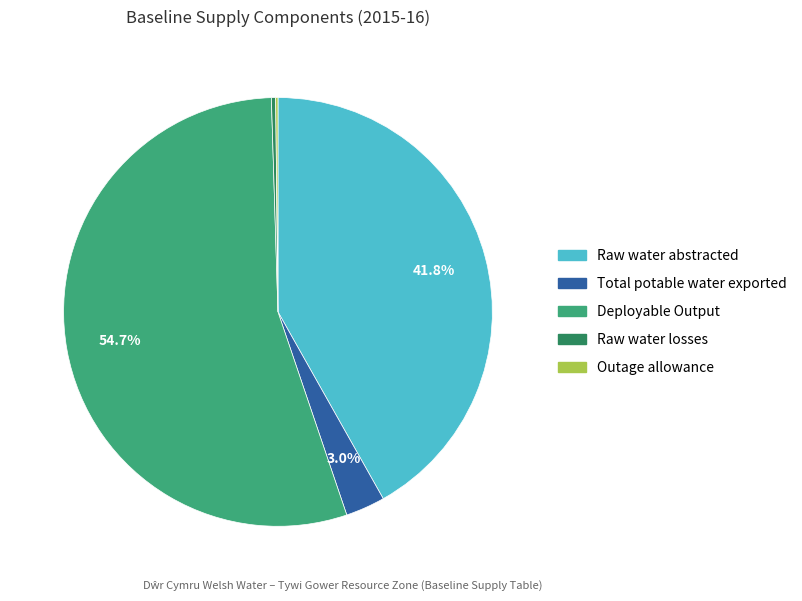

Does Deployable Output account for over 50% of the chart?

Yes